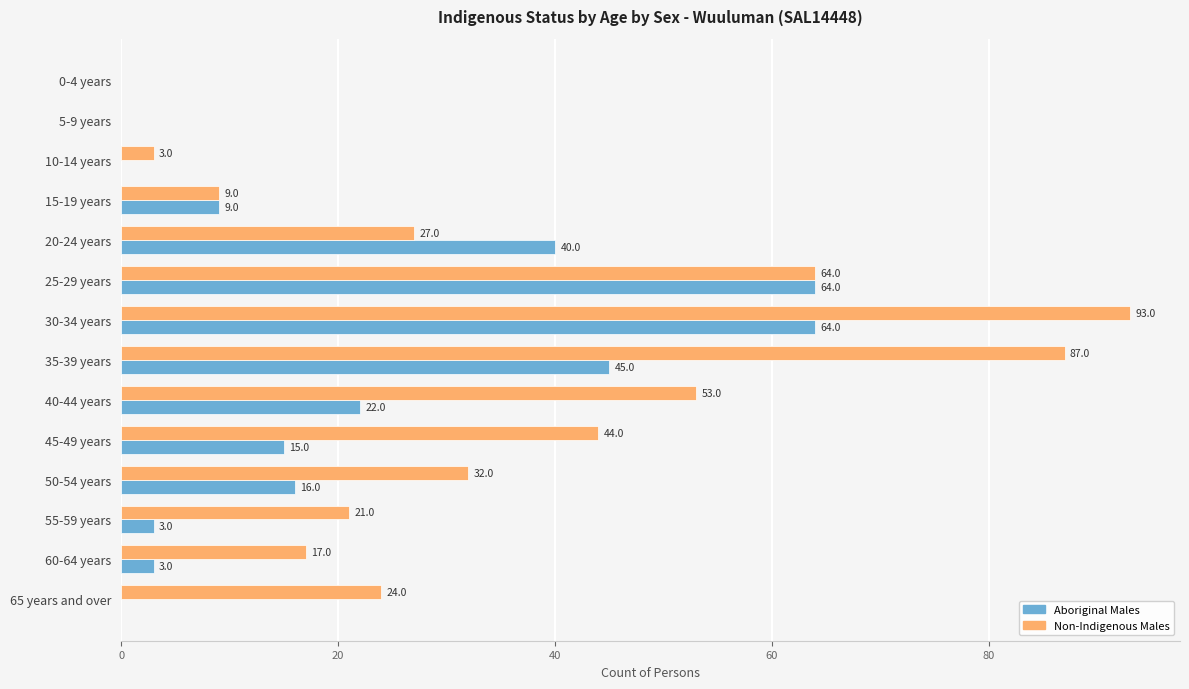

Is it true that Non-Indigenous Males equals 70 at 45-49 years?

False